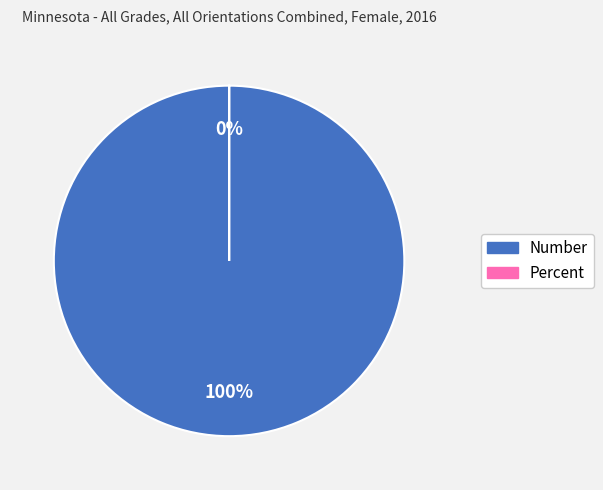

The Percent slice represents 1% of the pie. True or false?

False